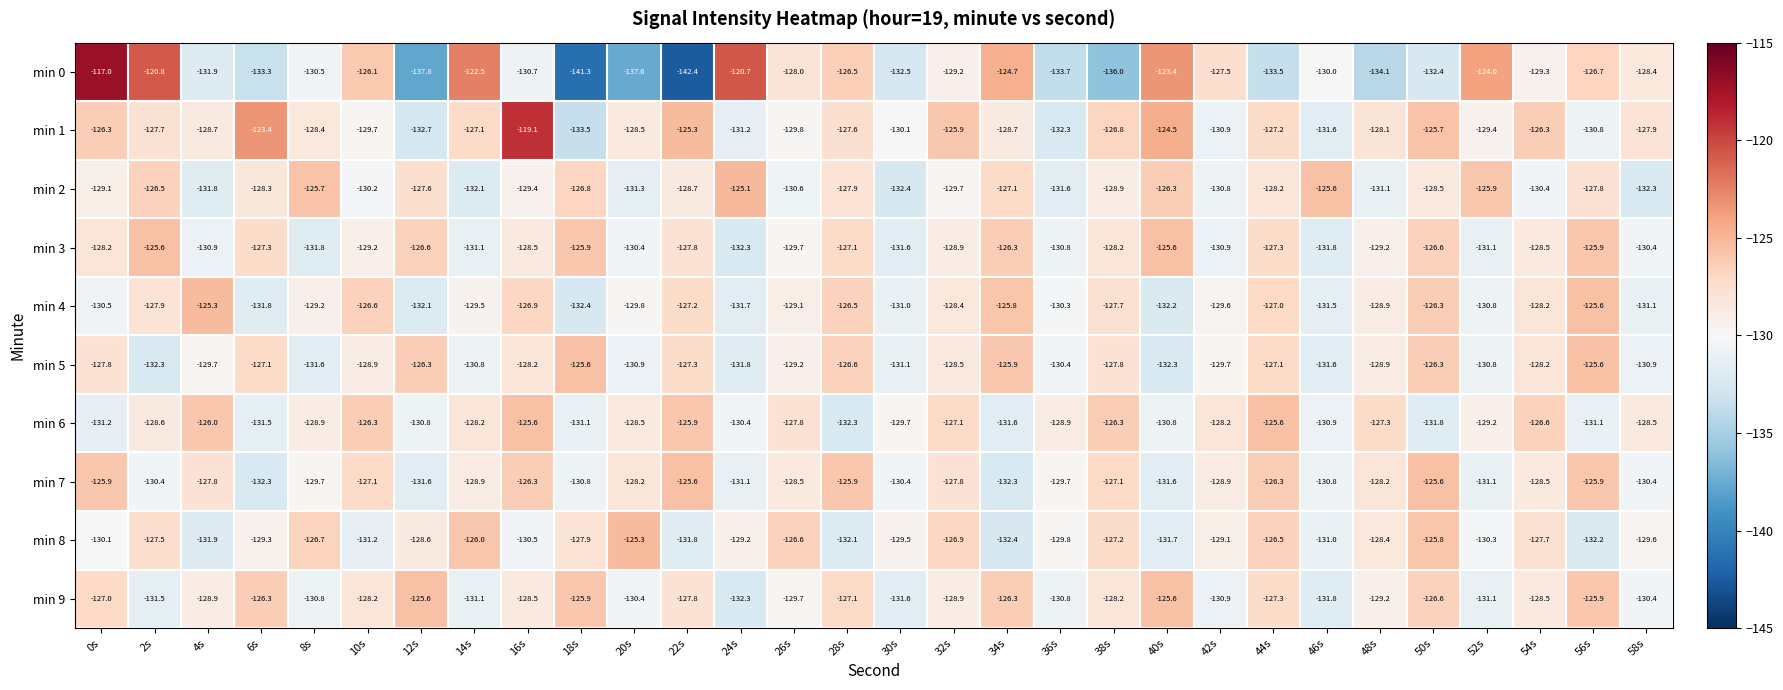

Between 18s and 50s, which series saw the biggest shift?

min 0